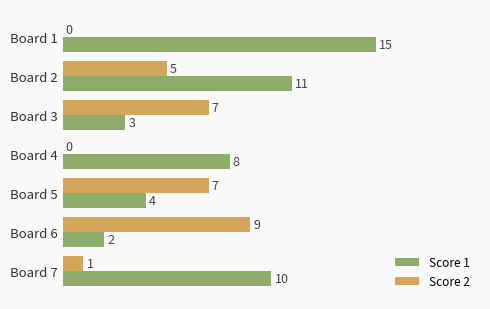

The Score 1 series shows 4 at Board 3. True or false?

False